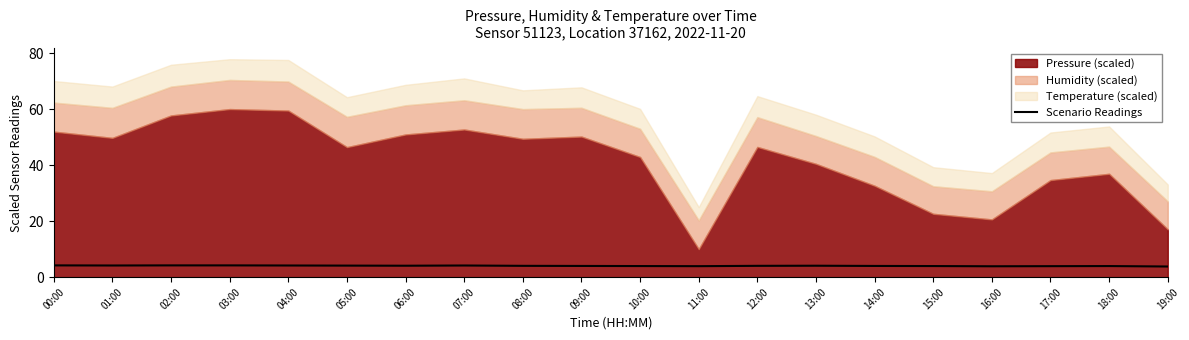

Reading right to left, list all the values displayed in this chart.

3.8	4.0	3.9	3.9	4.0	4.0	4.1	4.0	3.9	4.0	4.0	4.0	4.2	4.1	4.1	4.2	4.2	4.2	4.2	4.2